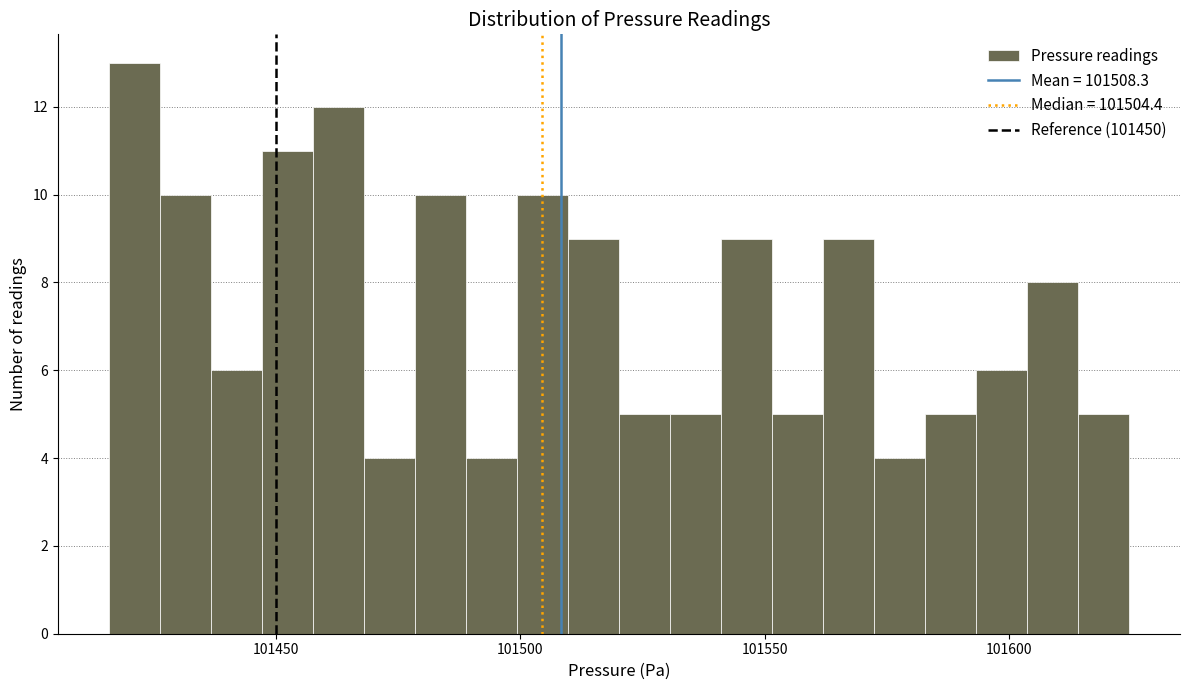

Around what value on the x-axis is the tallest bar? Give the approximate position of its centre, as read against the axis.

101420